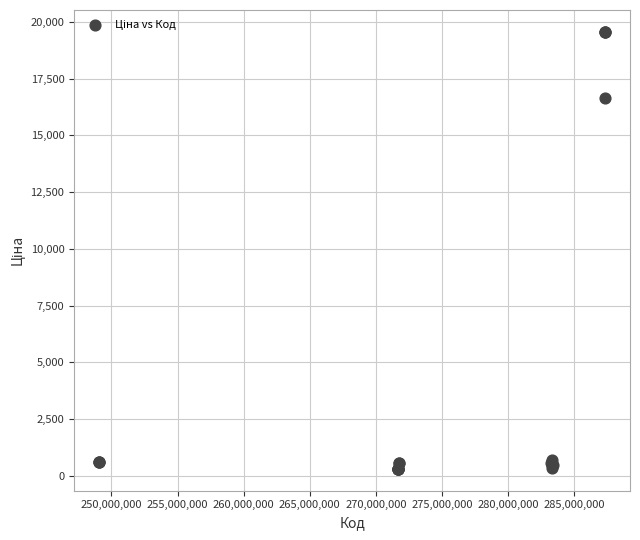

What Y value in the scatter plot is closest to 9934?

16636.8